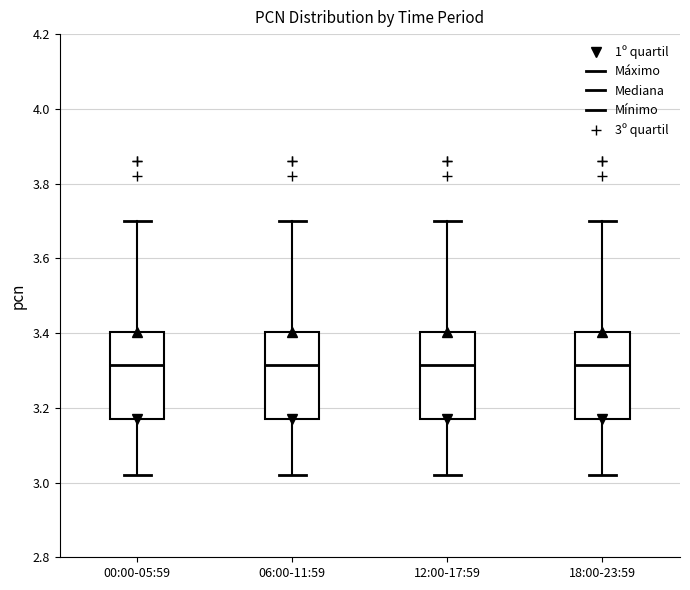

Reading left to right, read every box against the y-axis: the position of its median line, the range the box covers, and the ends of its whiskers. The values are not printed on the chart, so give them approximately, as read against the axis.

00:00-05:59: median 3.32, box 3.18 to 3.40, whiskers 3.02 to 3.70
06:00-11:59: median 3.32, box 3.18 to 3.40, whiskers 3.02 to 3.70
12:00-17:59: median 3.32, box 3.18 to 3.40, whiskers 3.02 to 3.70
18:00-23:59: median 3.32, box 3.18 to 3.40, whiskers 3.02 to 3.70